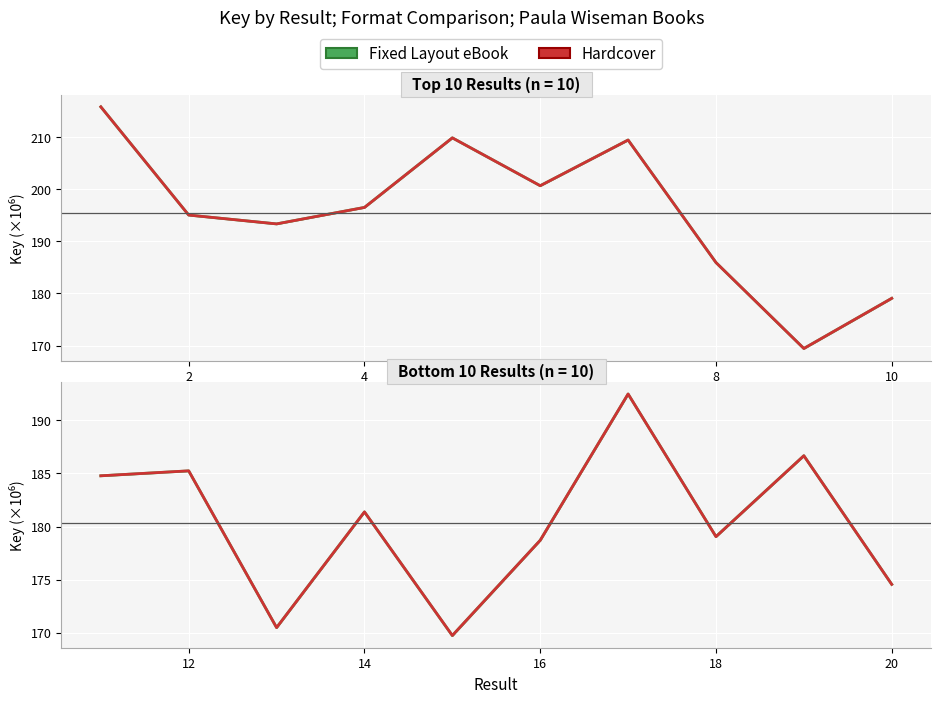

What is the difference between the second highest and second lowest values in the Fixed Layout eBook series?

16.2